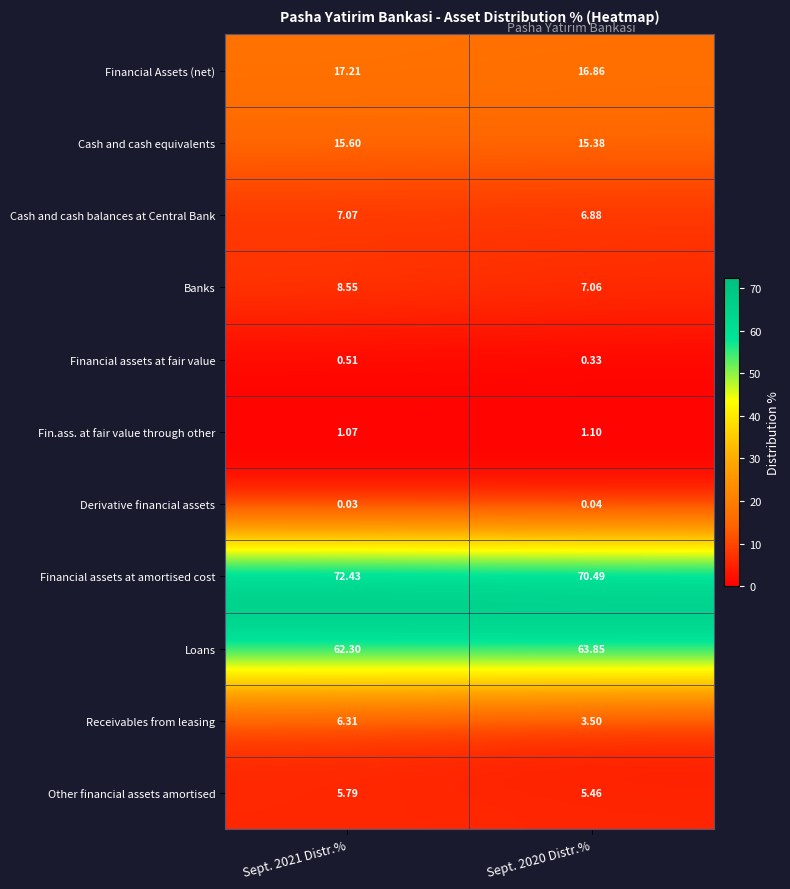

Which series has the largest total across all categories?

Financial assets at amortised cost